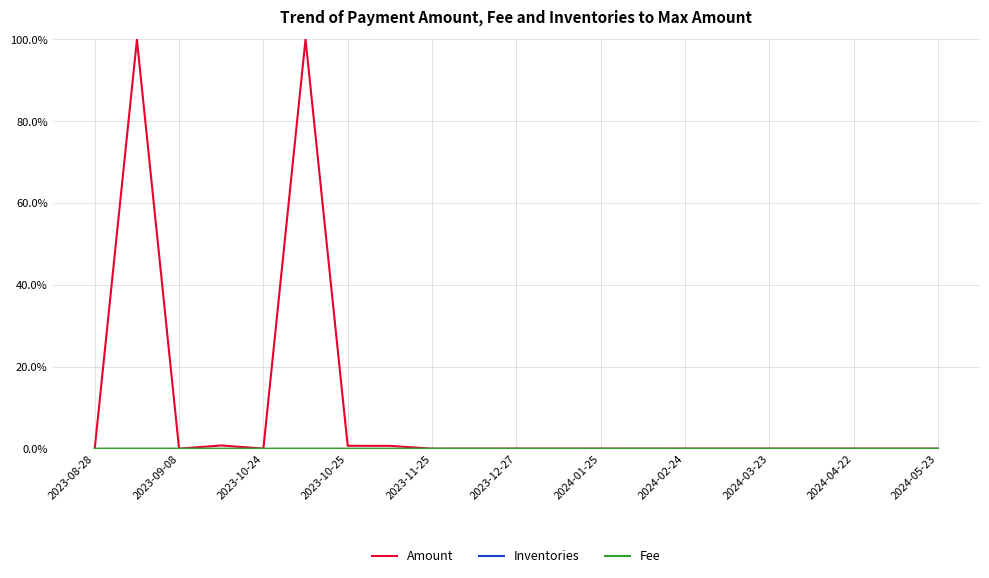

What is the difference between the maximum and minimum values in the Amount series?

100.0